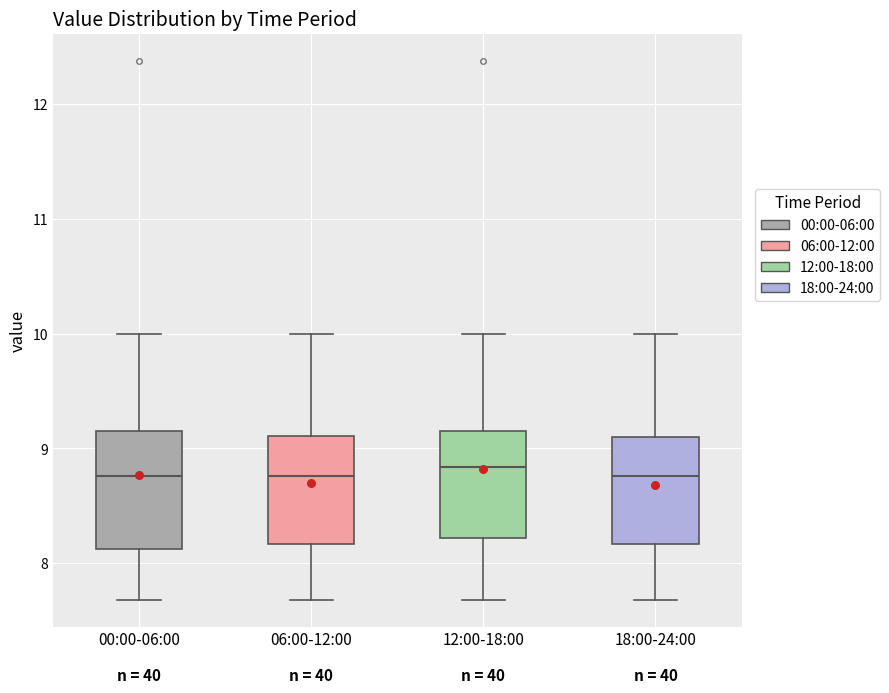

Reading left to right, transcribe this box plot: for each box, give where its median line is, the range the box spans, and where its two whiskers end, as read against the y-axis. The values are not printed on the chart, so give them approximately, as read against the axis.

00:00-06:00: median 8.8, box 8.1 to 9.2, whiskers 7.7 to 10.0
06:00-12:00: median 8.8, box 8.2 to 9.1, whiskers 7.7 to 10.0
12:00-18:00: median 8.8, box 8.2 to 9.2, whiskers 7.7 to 10.0
18:00-24:00: median 8.8, box 8.2 to 9.1, whiskers 7.7 to 10.0